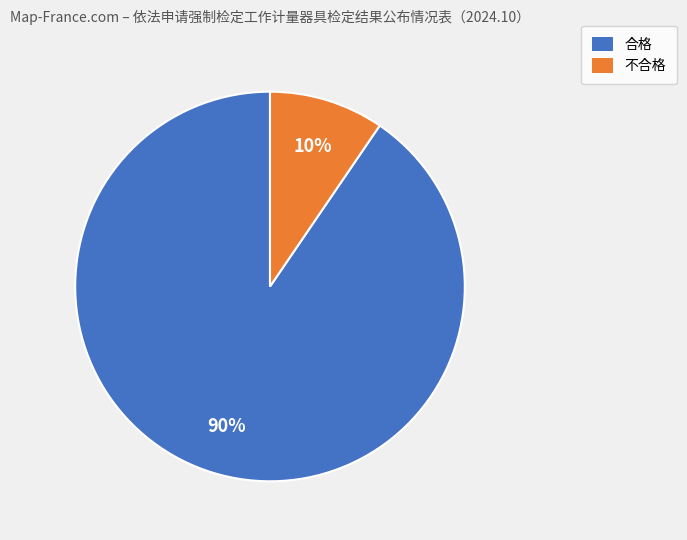

What percentage is the 合格 slice, to the nearest percent?

90%